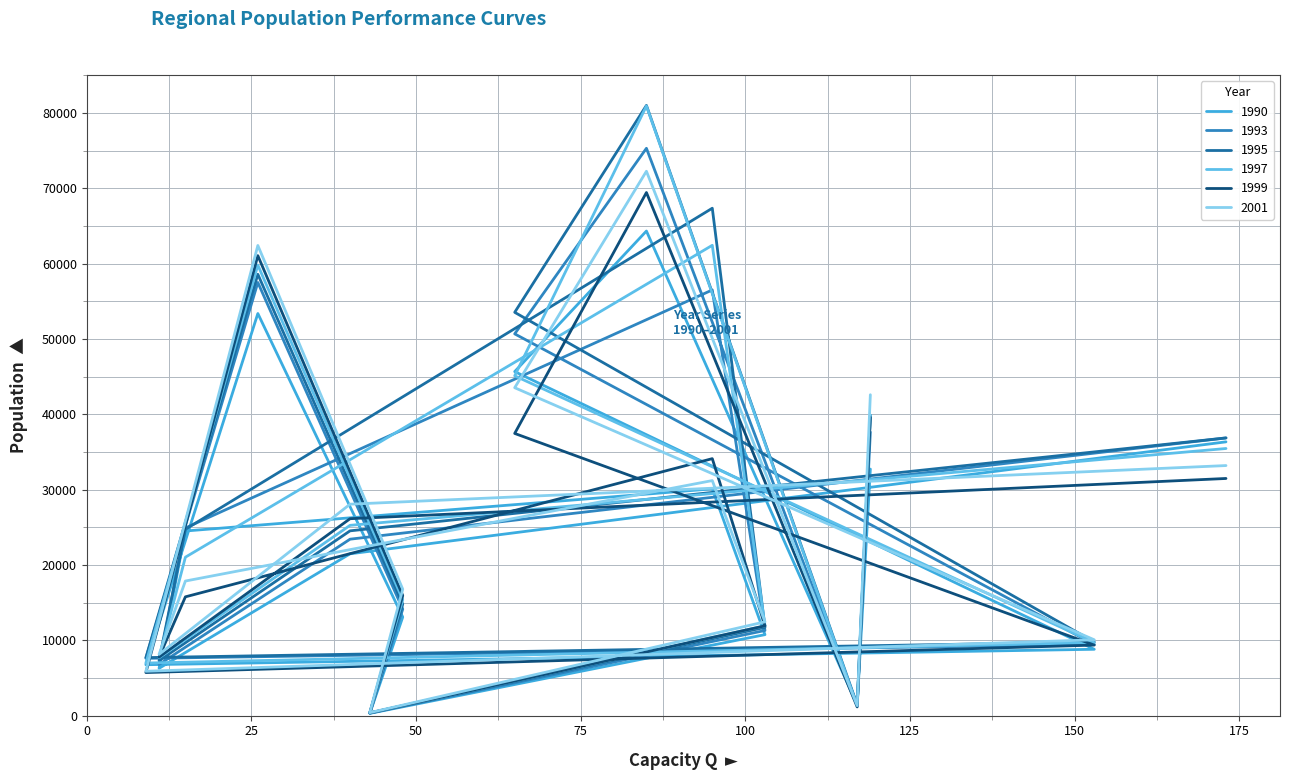

The value of 1990 at ES53 is 13076. True or false?

True